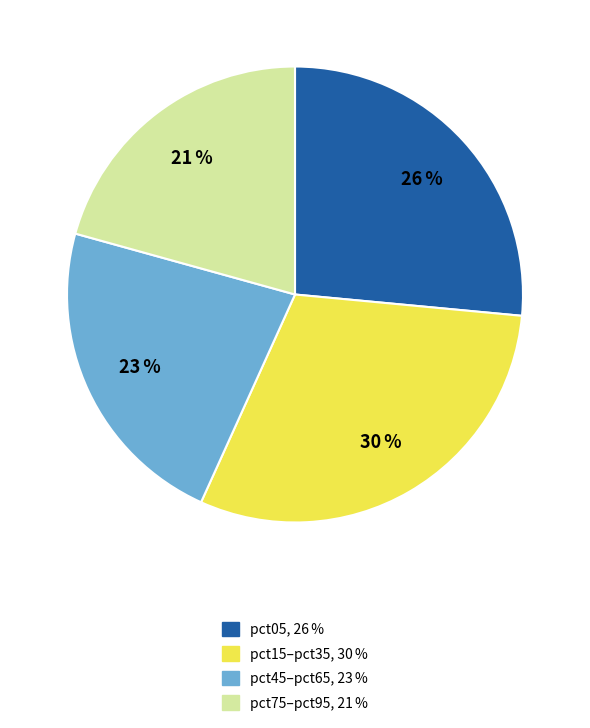

To the nearest percent, what is the average slice percentage?

25%